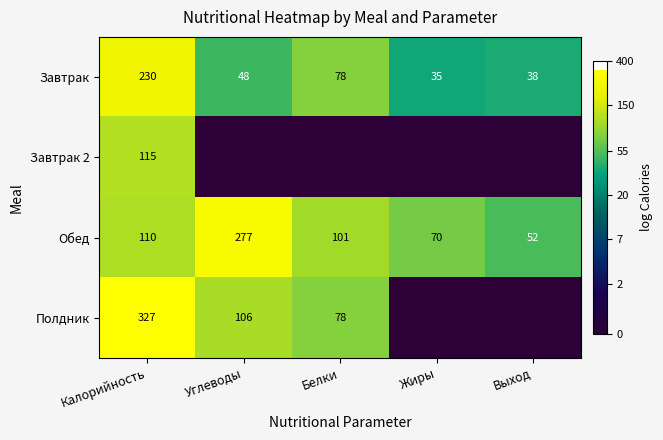

True or false: Обед has a value of 277 at Углеводы.

True